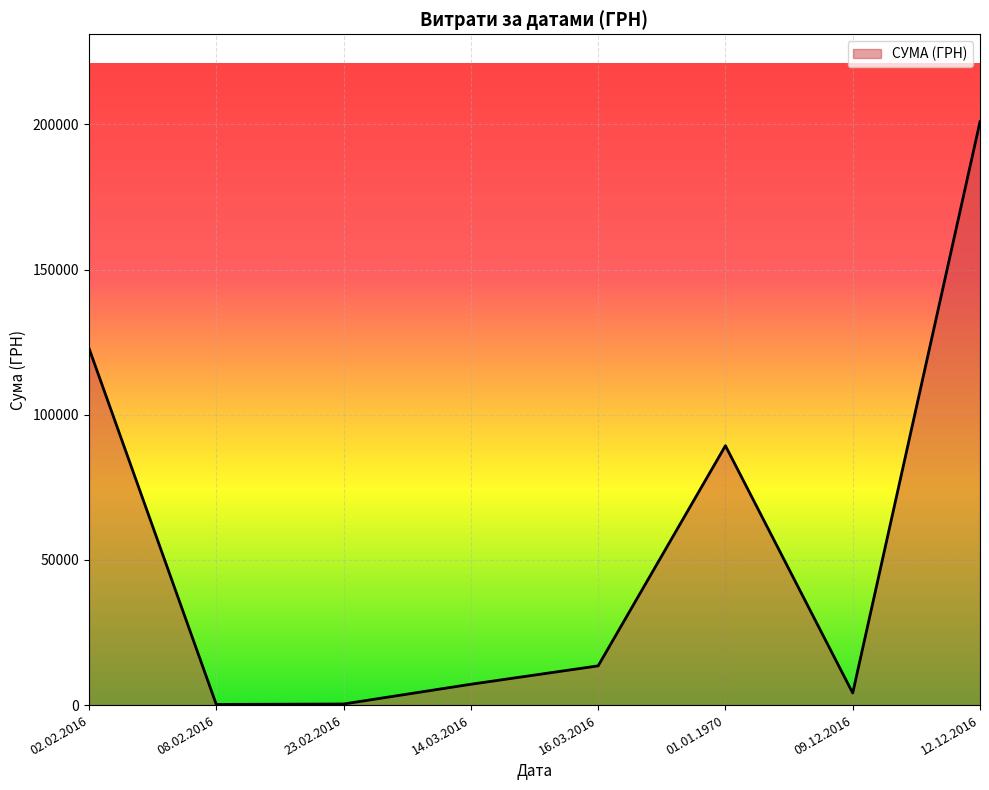

What is the average value?

54819.3